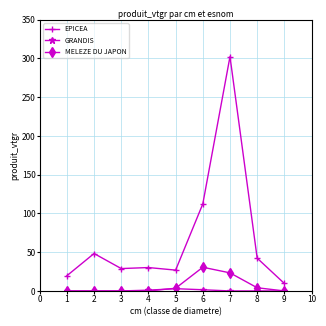

At which label does EPICEA reach its minimum?

9